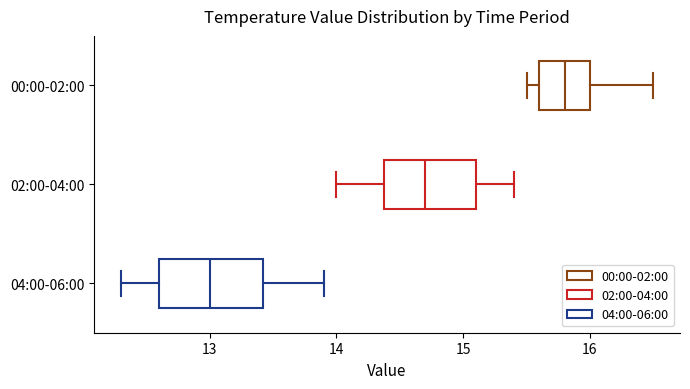

Reading bottom to top, transcribe this box plot: for each box, give where its median line is, the range the box spans, and where its two whiskers end, as read against the x-axis. The values are not printed on the chart, so give them approximately, as read against the axis.

04:00-06:00: median 13.0, box 12.6 to 13.4, whiskers 12.3 to 13.9
02:00-04:00: median 14.7, box 14.4 to 15.1, whiskers 14.0 to 15.4
00:00-02:00: median 15.8, box 15.6 to 16.0, whiskers 15.5 to 16.5